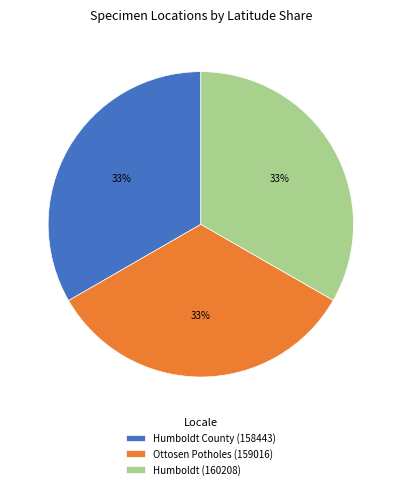

How many slices are in this pie chart?

3